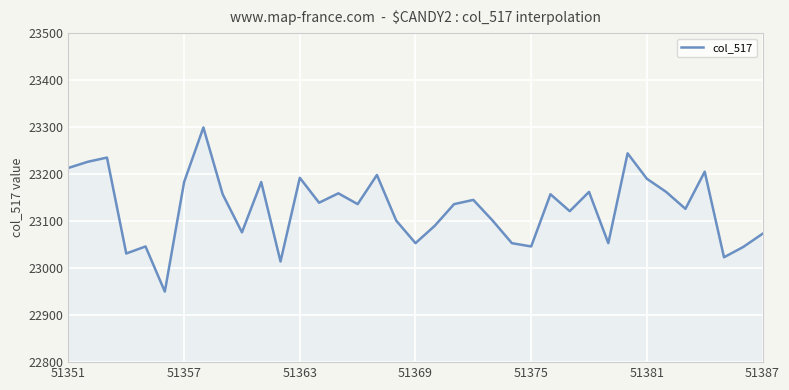

What is the smallest value displayed?

22950